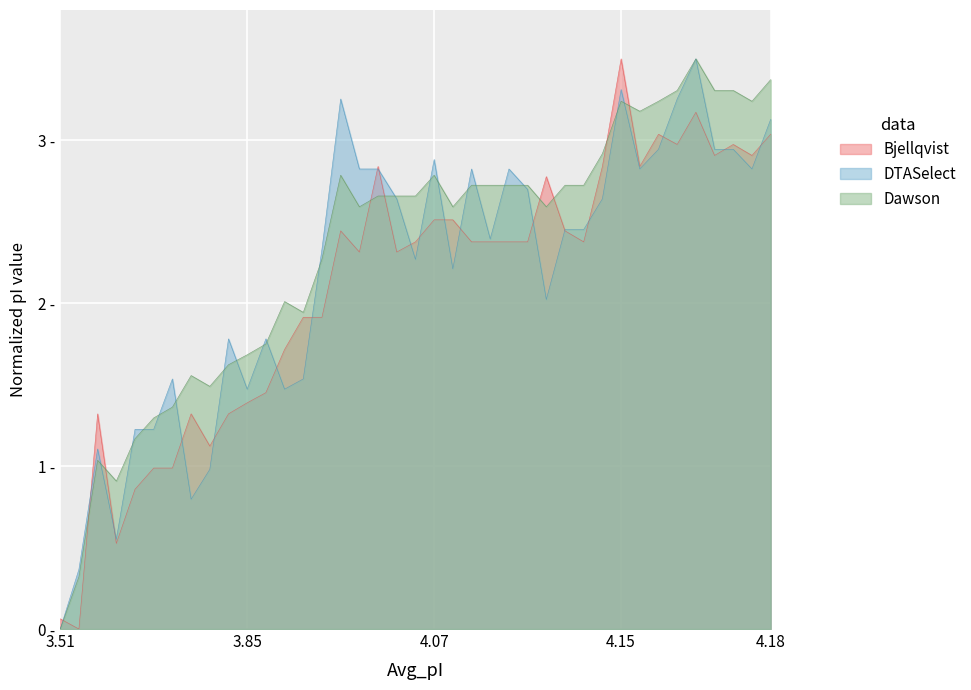

What is the spread (max minus min) of values at 3.745?

0.4